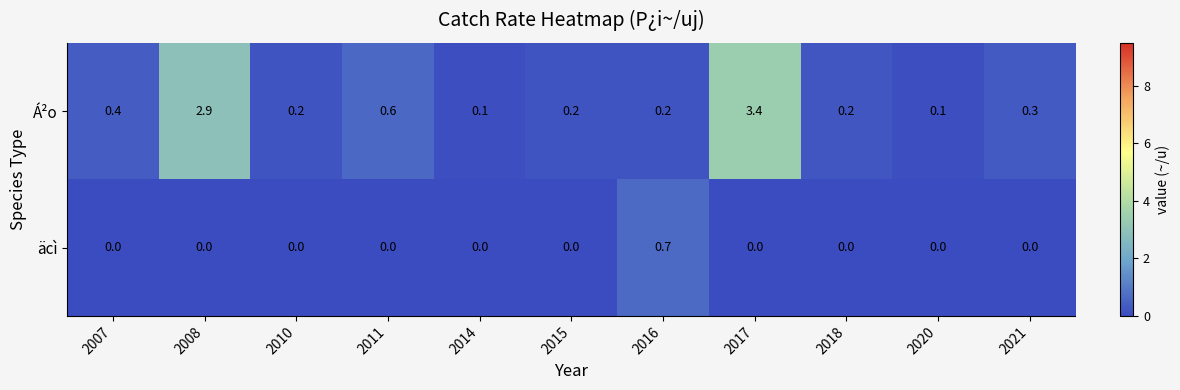

True or false: äcì has a value of 0.4 at 2017.

False